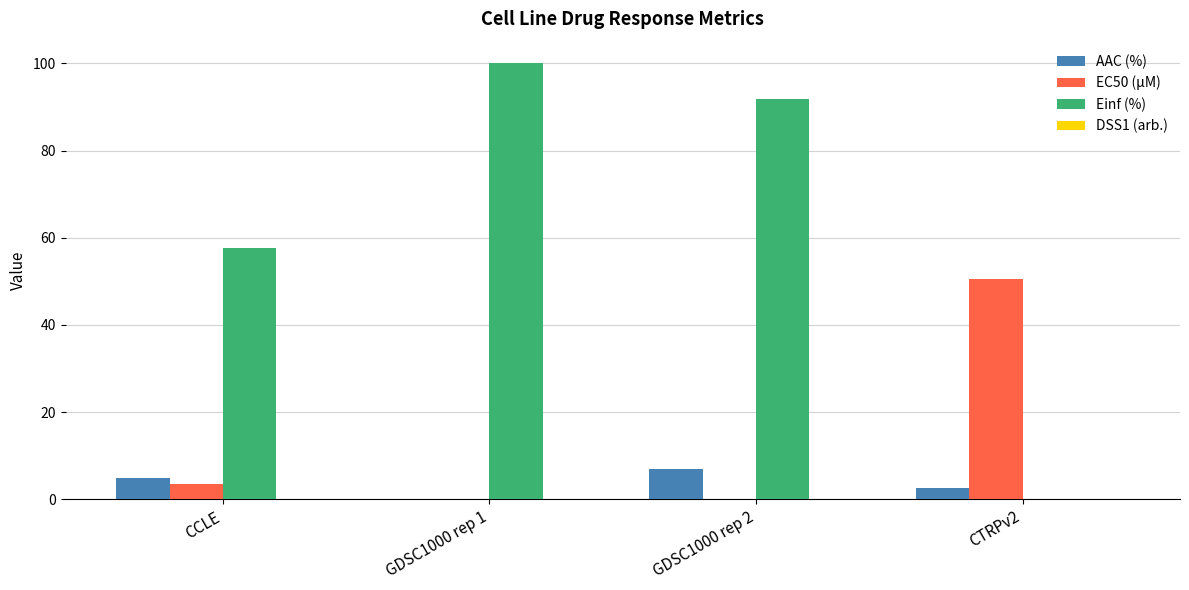

At which category does the chart reach its peak across all series?

GDSC1000 rep 1